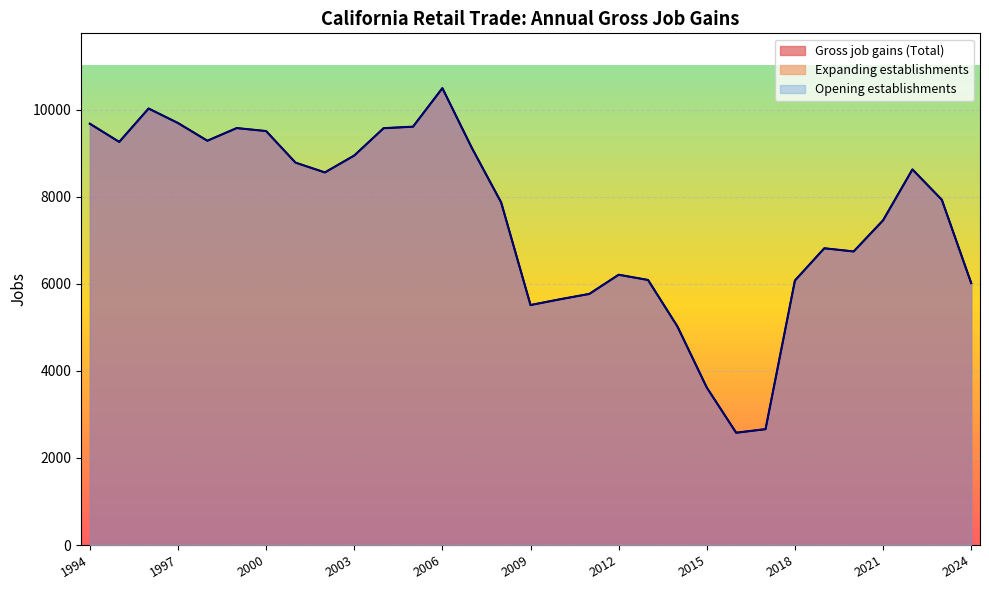

Rank the categories by Gross job gains (Total) value from lowest to highest.

2016, 2017, 2015, 2014, 2009, 2010, 2011, 2024, 2018, 2013, 2012, 2020, 2019, 2021, 2008, 2023, 2002, 2022, 2001, 2003, 2007, 1995, 1998, 2000, 2004, 1999, 2005, 1994, 1997, 1996, 2006